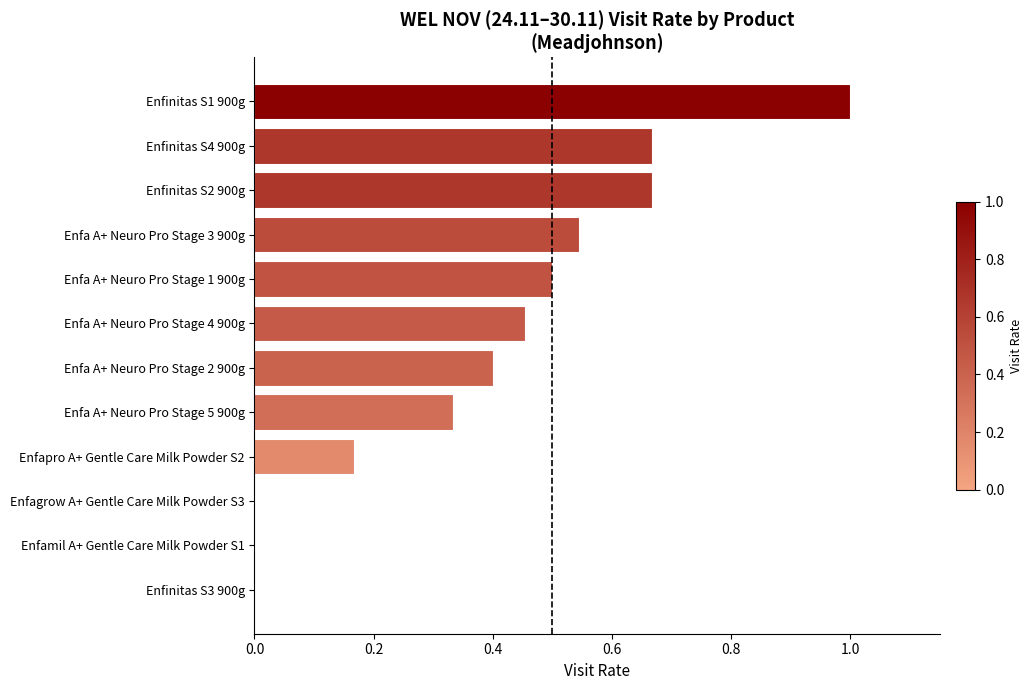

What is the average value?

0.4